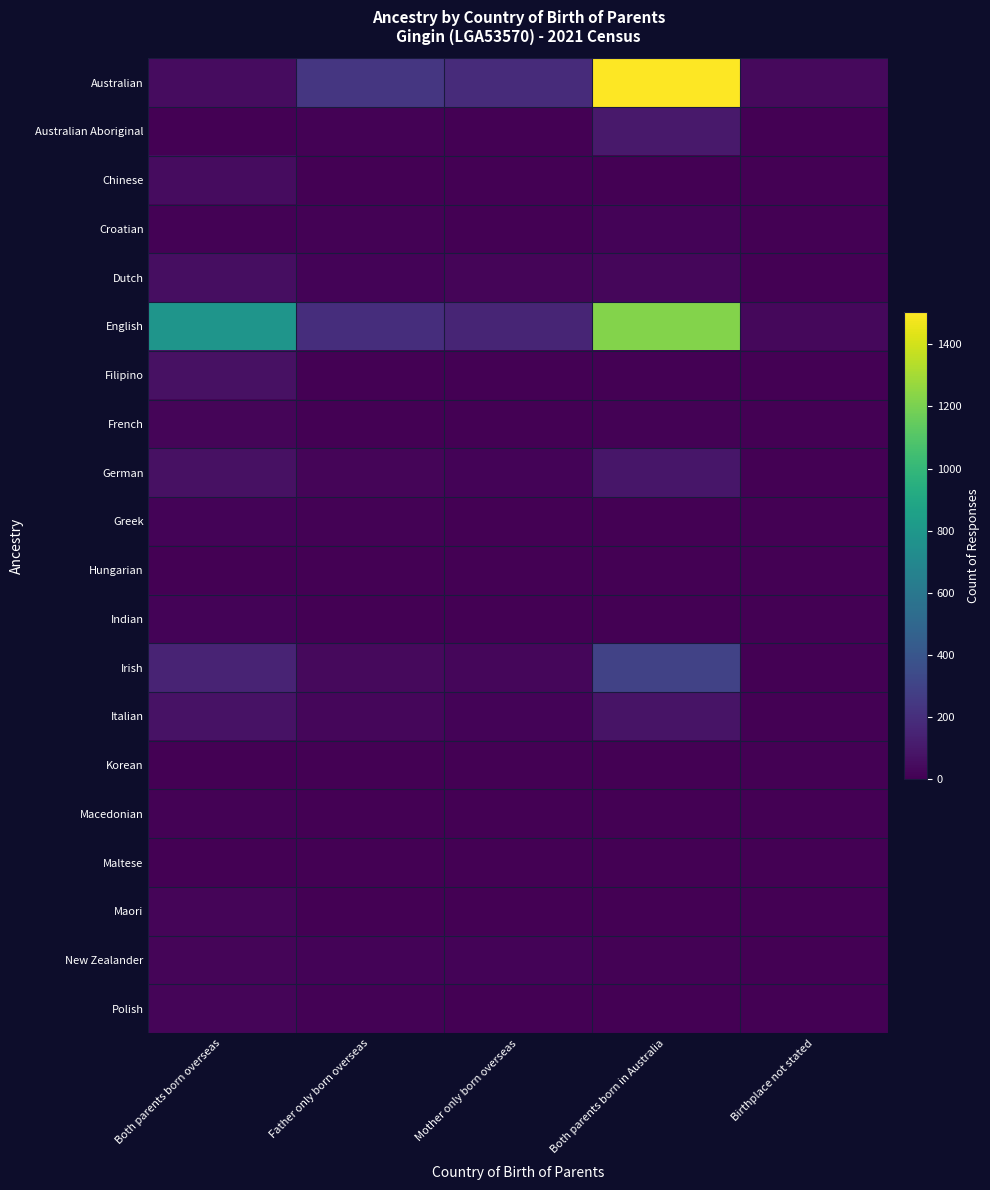

Reading left to right, extract all data points from this chart.

Australian: Both parents born overseas=51	Father only born overseas=237	Mother only born overseas=184	Both parents born in Australia=1503	Birthplace not stated=40
Australian Aboriginal: Both parents born overseas=0	Father only born overseas=6	Mother only born overseas=0	Both parents born in Australia=101	Birthplace not stated=0
Chinese: Both parents born overseas=51	Father only born overseas=0	Mother only born overseas=0	Both parents born in Australia=4	Birthplace not stated=0
Croatian: Both parents born overseas=7	Father only born overseas=8	Mother only born overseas=4	Both parents born in Australia=13	Birthplace not stated=0
Dutch: Both parents born overseas=55	Father only born overseas=12	Mother only born overseas=18	Both parents born in Australia=26	Birthplace not stated=0
English: Both parents born overseas=786	Father only born overseas=199	Mother only born overseas=157	Both parents born in Australia=1226	Birthplace not stated=33
Filipino: Both parents born overseas=66	Father only born overseas=0	Mother only born overseas=3	Both parents born in Australia=0	Birthplace not stated=0
French: Both parents born overseas=22	Father only born overseas=0	Mother only born overseas=3	Both parents born in Australia=9	Birthplace not stated=0
German: Both parents born overseas=69	Father only born overseas=19	Mother only born overseas=16	Both parents born in Australia=91	Birthplace not stated=4
Greek: Both parents born overseas=13	Father only born overseas=6	Mother only born overseas=0	Both parents born in Australia=5	Birthplace not stated=0
Hungarian: Both parents born overseas=3	Father only born overseas=3	Mother only born overseas=0	Both parents born in Australia=3	Birthplace not stated=0
Indian: Both parents born overseas=13	Father only born overseas=0	Mother only born overseas=0	Both parents born in Australia=0	Birthplace not stated=0
Irish: Both parents born overseas=148	Father only born overseas=38	Mother only born overseas=28	Both parents born in Australia=294	Birthplace not stated=4
Italian: Both parents born overseas=75	Father only born overseas=27	Mother only born overseas=12	Both parents born in Australia=81	Birthplace not stated=0
Korean: Both parents born overseas=3	Father only born overseas=0	Mother only born overseas=0	Both parents born in Australia=0	Birthplace not stated=0
Macedonian: Both parents born overseas=9	Father only born overseas=0	Mother only born overseas=0	Both parents born in Australia=3	Birthplace not stated=0
Maltese: Both parents born overseas=3	Father only born overseas=0	Mother only born overseas=0	Both parents born in Australia=0	Birthplace not stated=0
Maori: Both parents born overseas=22	Father only born overseas=5	Mother only born overseas=3	Both parents born in Australia=0	Birthplace not stated=0
New Zealander: Both parents born overseas=21	Father only born overseas=14	Mother only born overseas=14	Both parents born in Australia=6	Birthplace not stated=0
Polish: Both parents born overseas=21	Father only born overseas=8	Mother only born overseas=0	Both parents born in Australia=3	Birthplace not stated=0